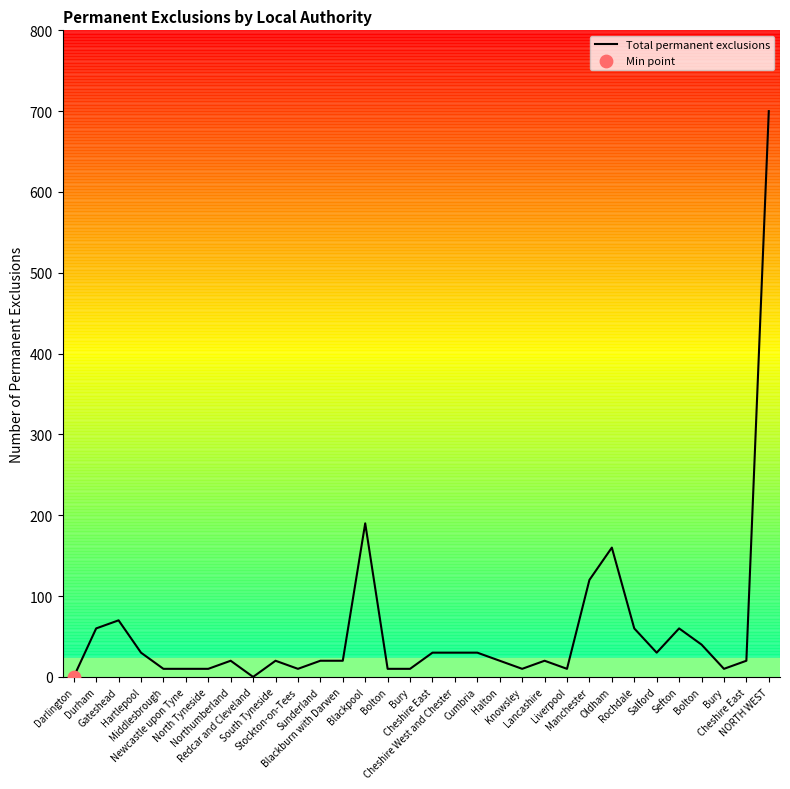

Which has a higher value, Bolton or Cheshire East?

Cheshire East